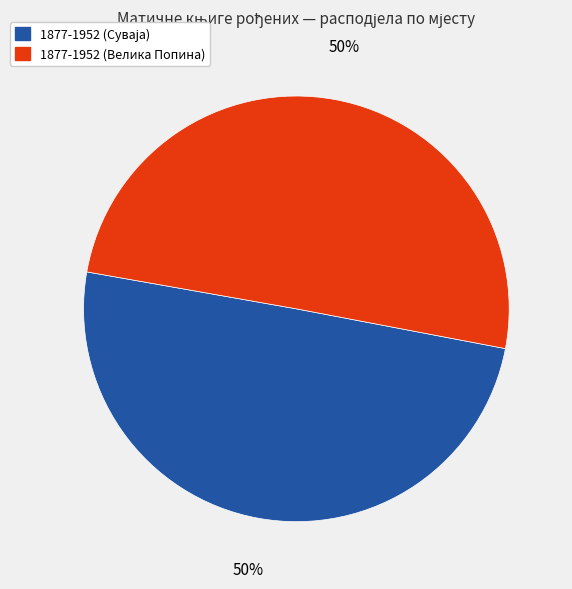

To the nearest percent, what portion does 1877-1952 (Велика Попина) represent?

50%